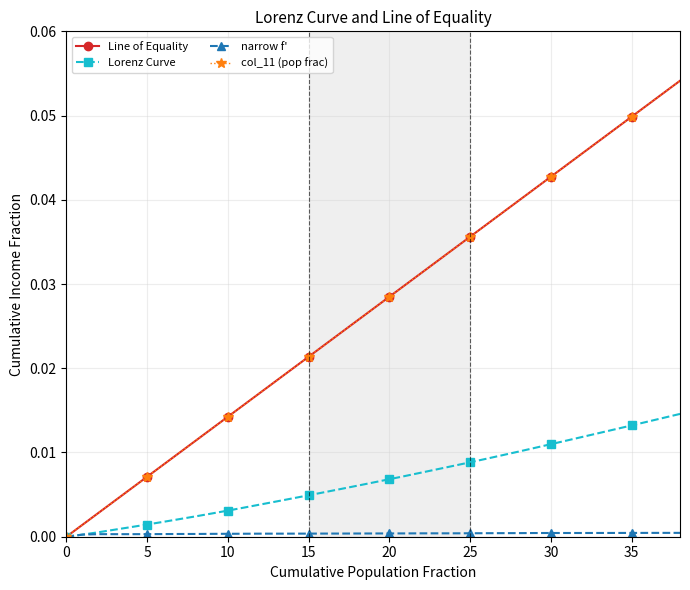

True or false: Lorenz Curve and narrow f' cross at least once.

False